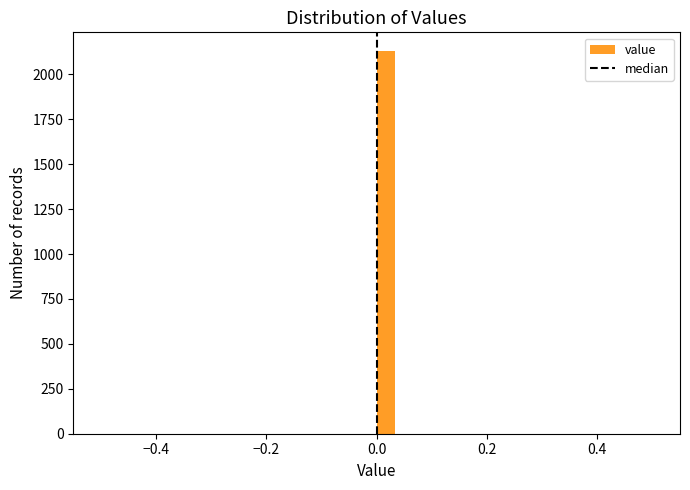

Around what value on the x-axis is the tallest bar? Give the approximate position of its centre, as read against the axis.

0.02